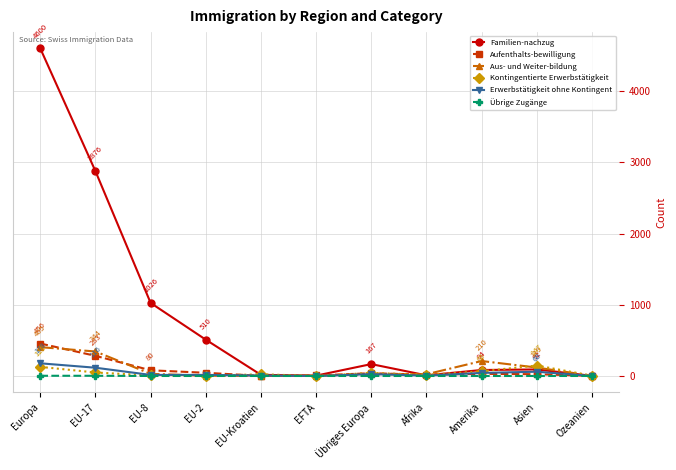

Where is the first local maximum for Familien-nachzug?

Übriges Europa